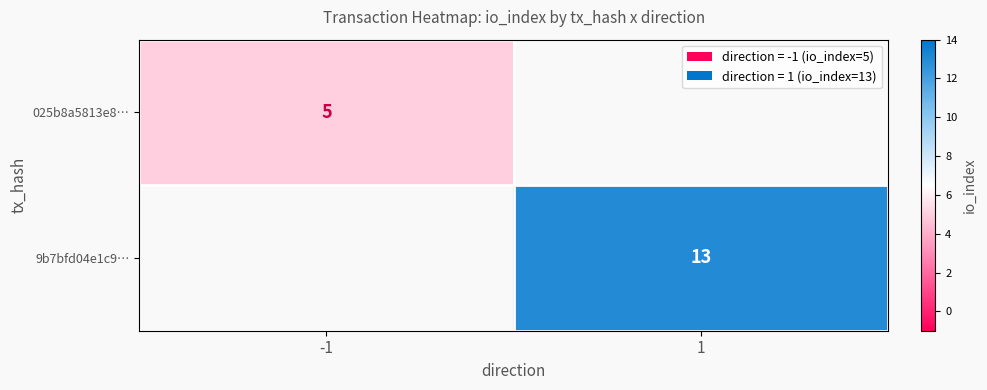

True or false: 9b7bfd04e1c9… has a value of 7 at 1.

False